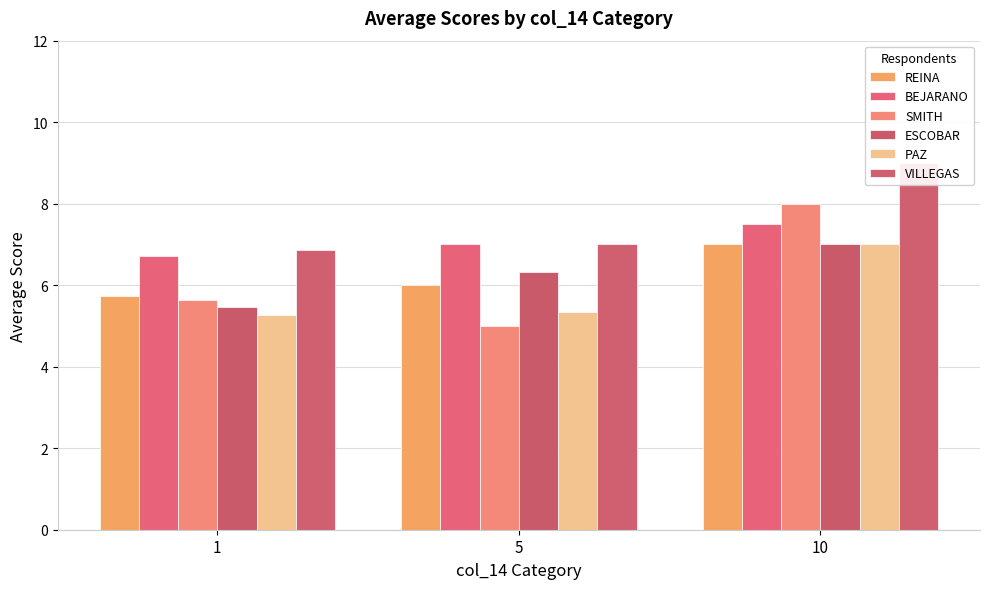

The value of BEJARANO at 10 is 1.7. True or false?

False